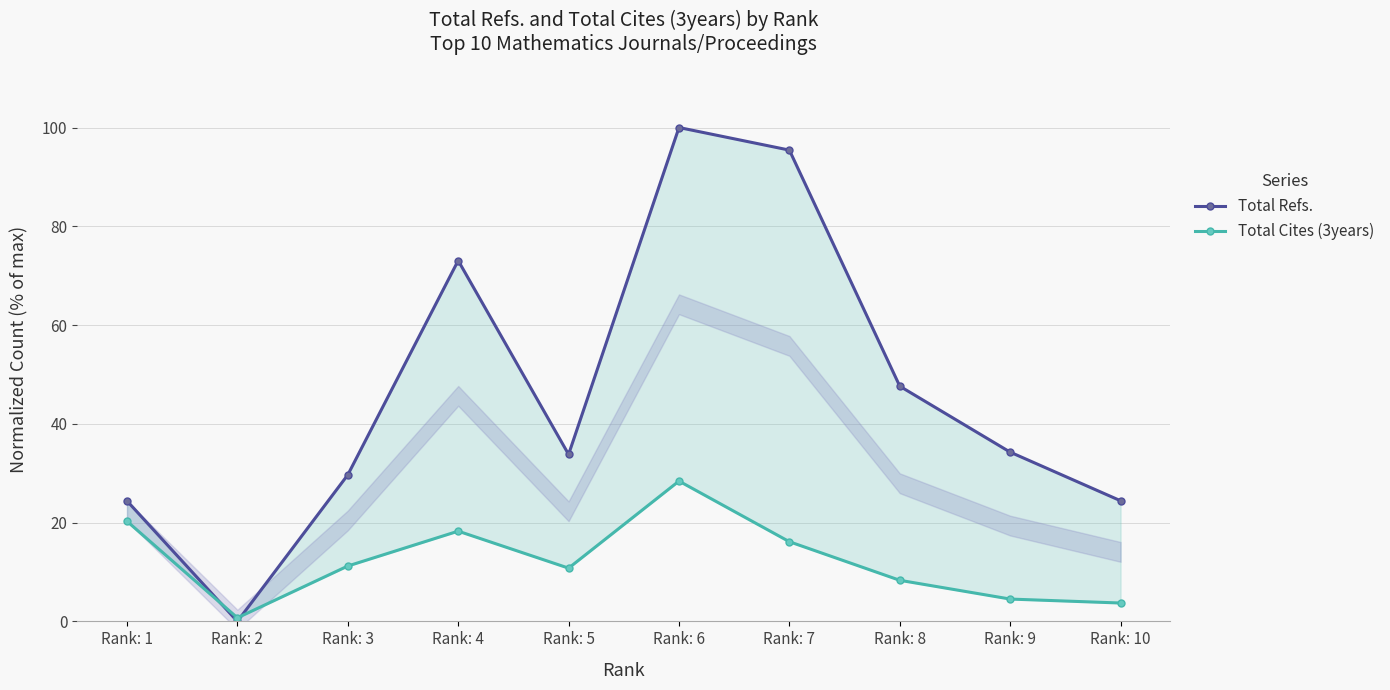

Which series has the widest spread of values?

Total Refs.